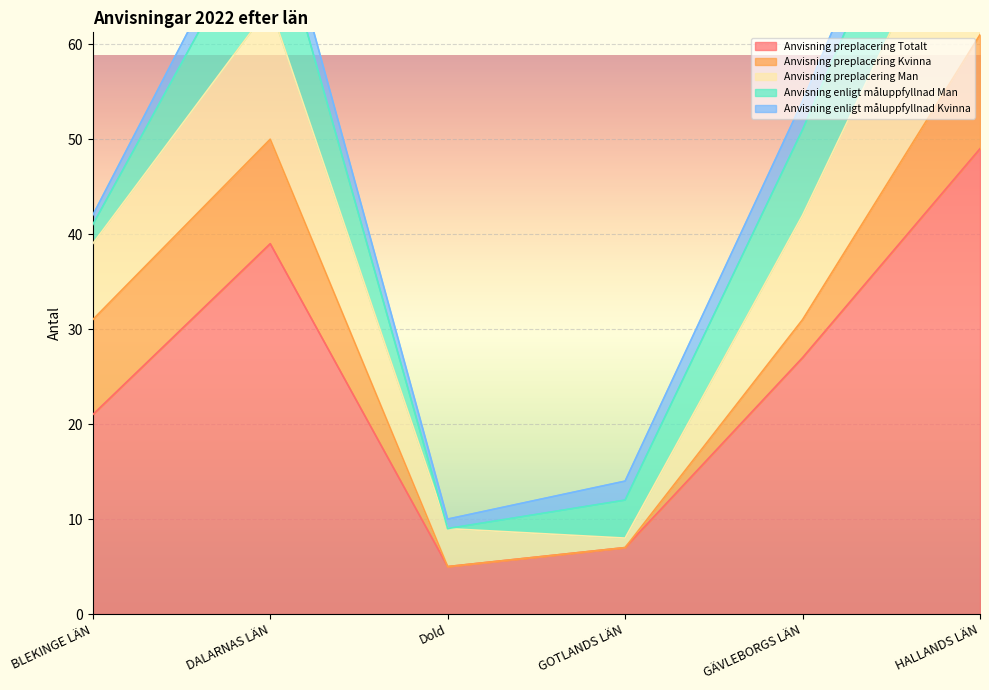

Which category has the highest value in the Anvisning preplacering Totalt series?

HALLANDS LÄN